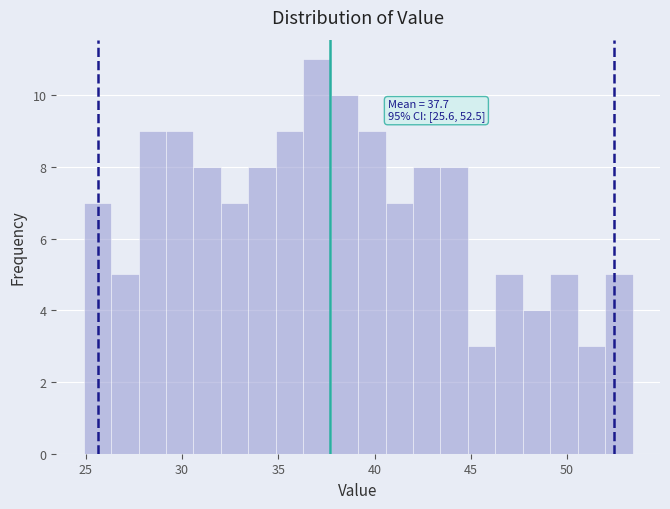

Around what value on the x-axis is the tallest bar? Give the approximate position of its centre, as read against the axis.

37.0